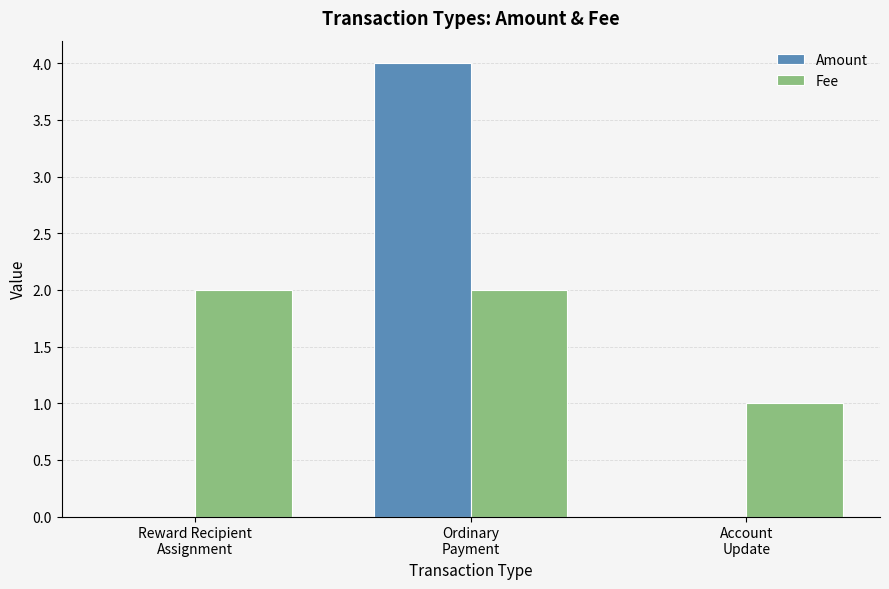

What is the highest value of the Amount series?

4